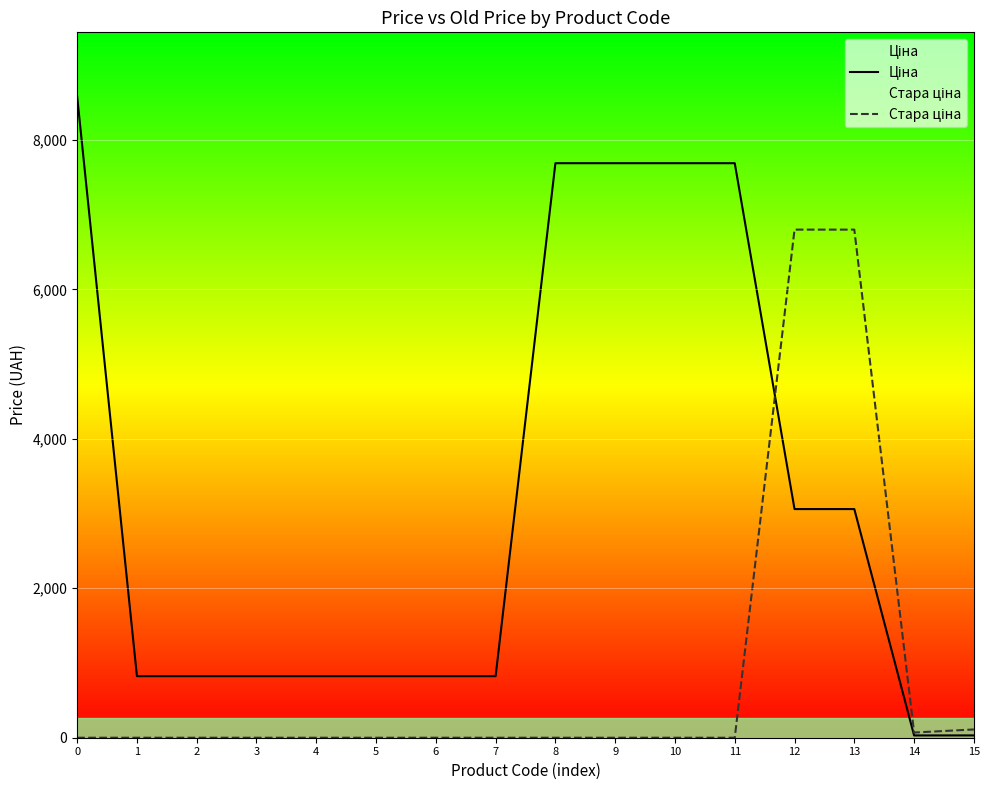

Between 5 and 14, which series saw the biggest shift?

Ціна